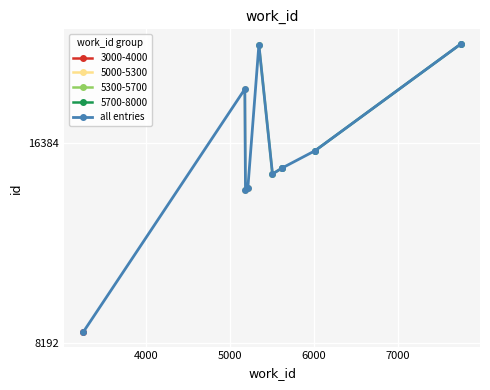

Reading left to right, transcribe all the data shown in this chart.

8501	19786	13940	14024	23088	14730	15039	15047	15973	23165